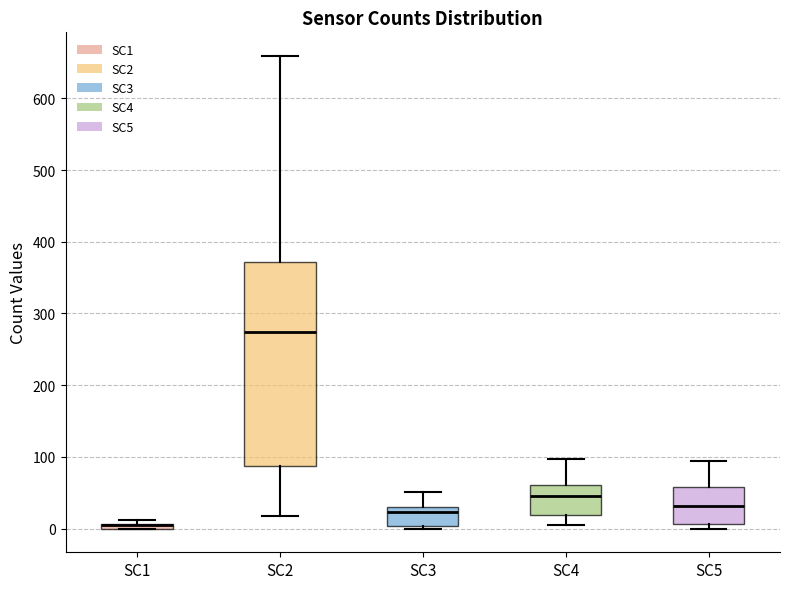

Comparing the boxes themselves (not the whiskers), which one is the tallest?

SC2